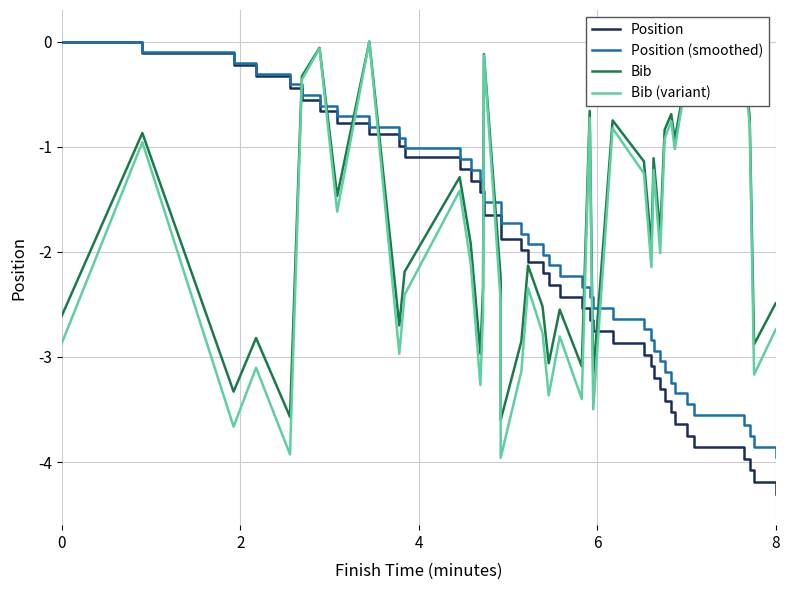

Which series has the largest range (max minus min)?

Position